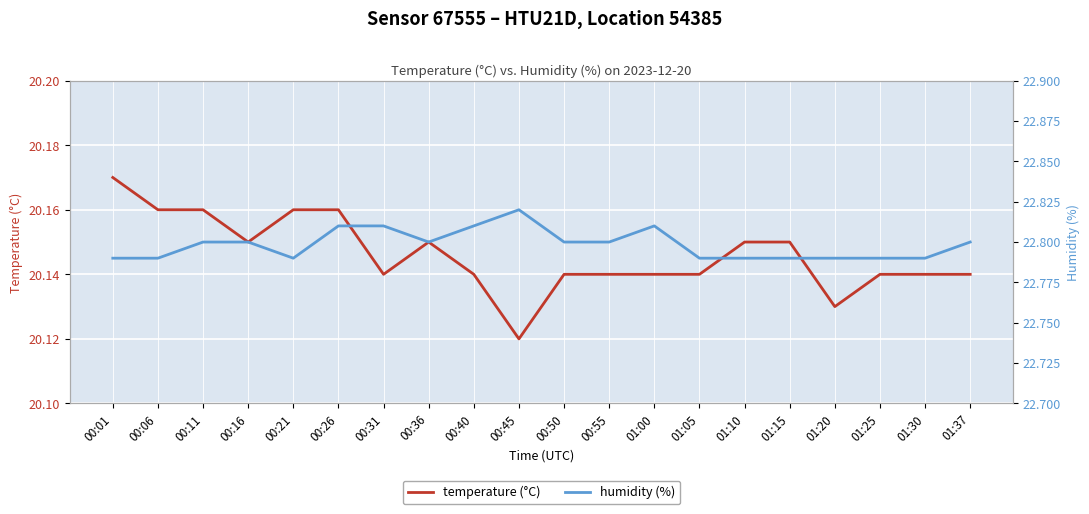

What is the smallest value displayed?

20.1